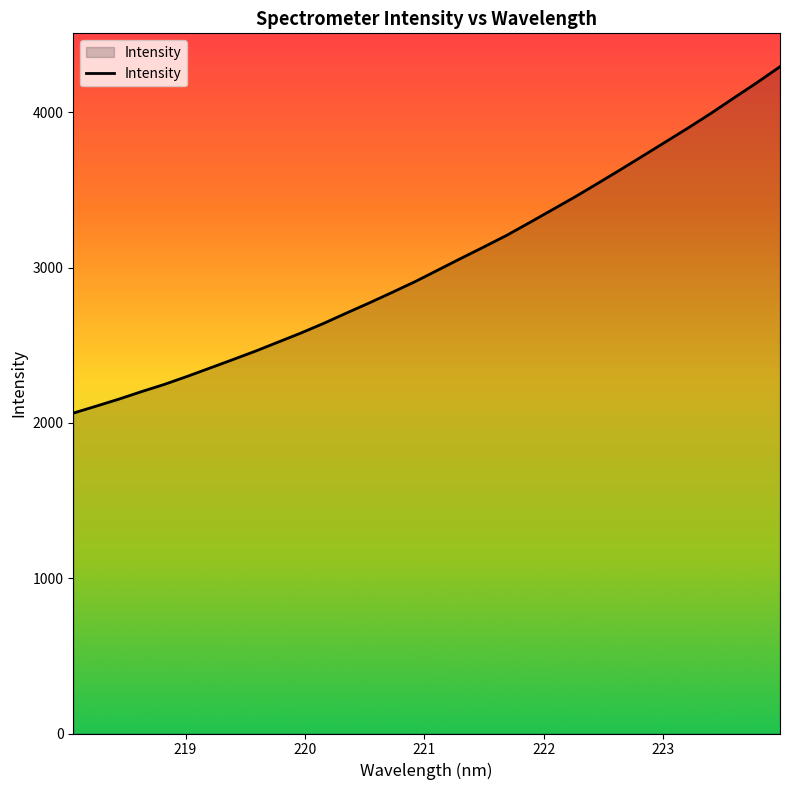

What is the difference between the maximum and minimum values?

2231.4